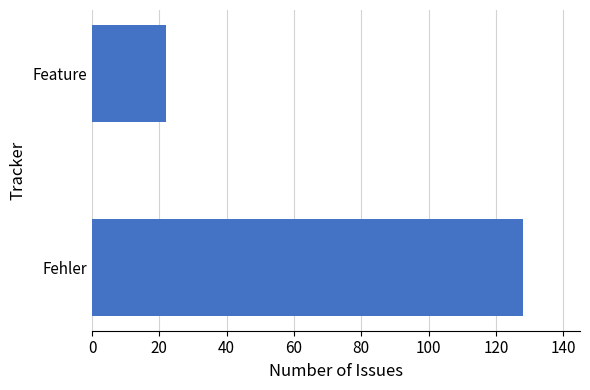

The value at Fehler is 213. True or false?

False